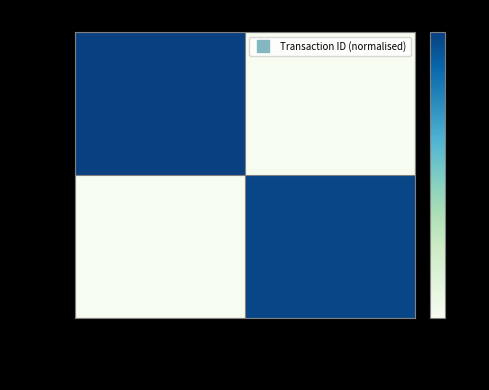

At Arbitrary Message, list the series in order from smallest to largest.

867670, 873990